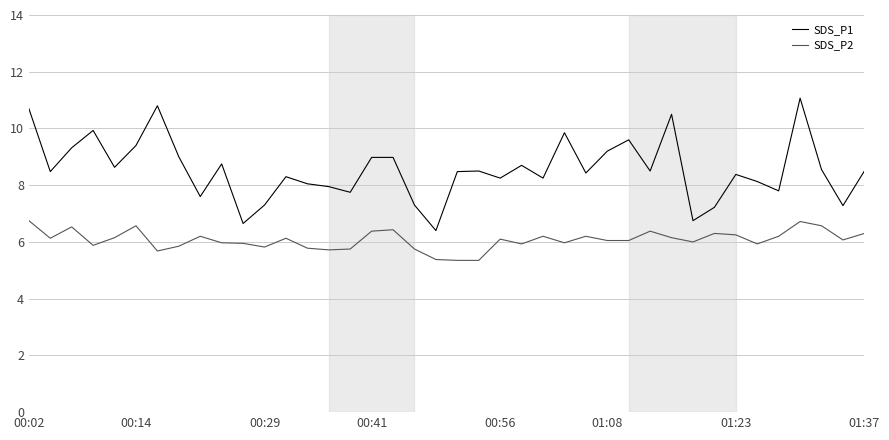

What is the highest value of the SDS_P2 series?

6.8